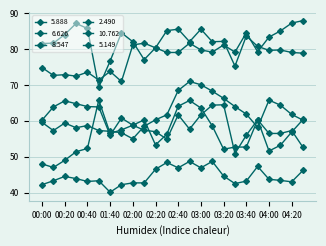

Does the chart display data point markers on the line(s)?

Yes